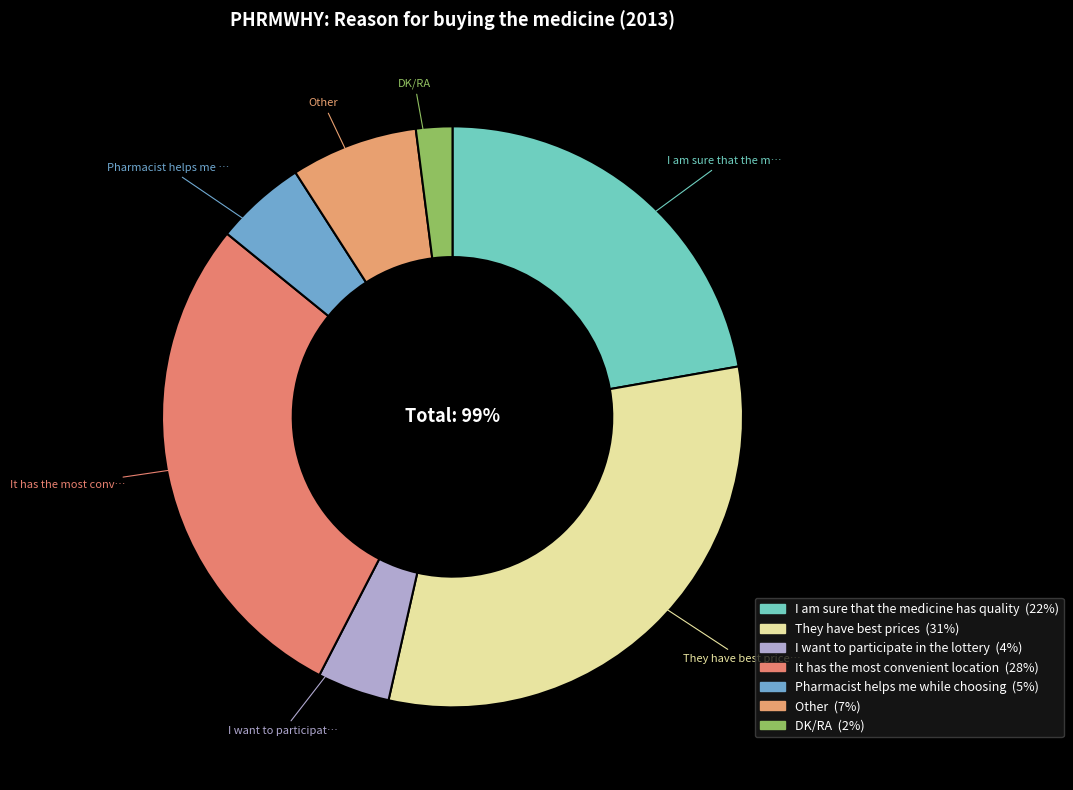

What is the ratio of the value at Pharmacist helps me while choosing to the value at They have best prices?

0.2